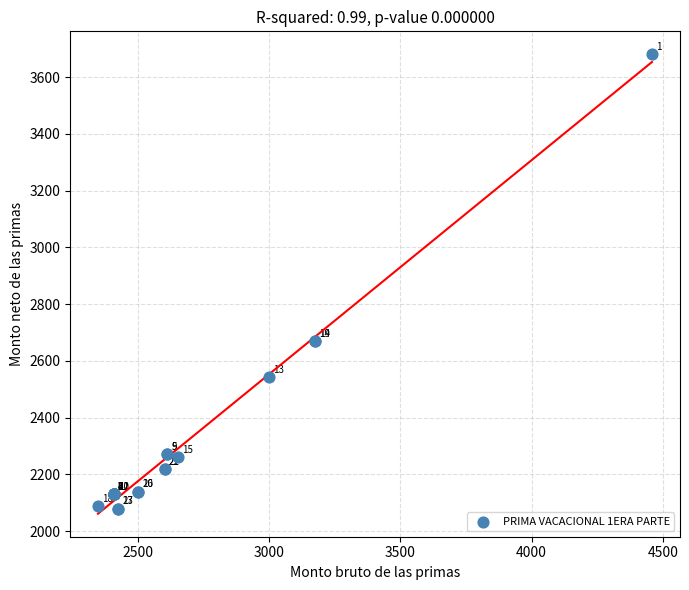

What Y value in the scatter plot is closest to 2879?

2669.5